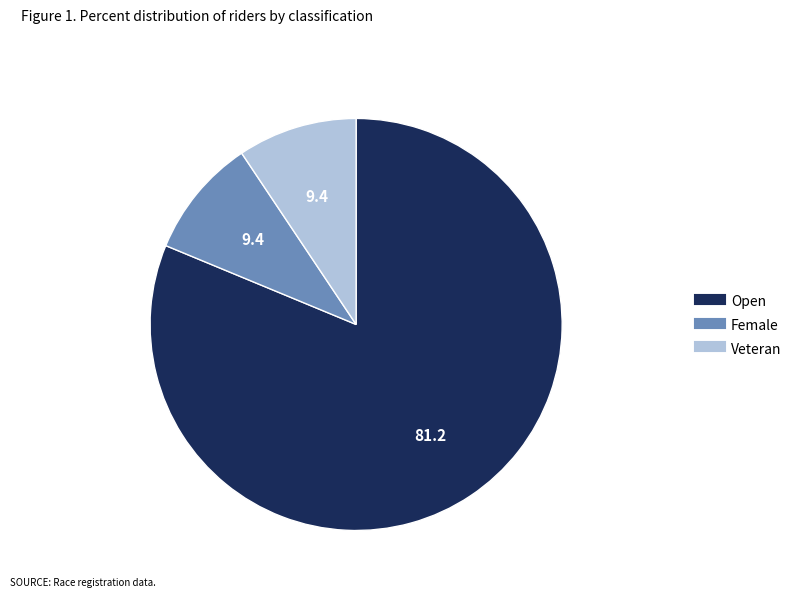

Between Veteran and Open, which is larger?

Open